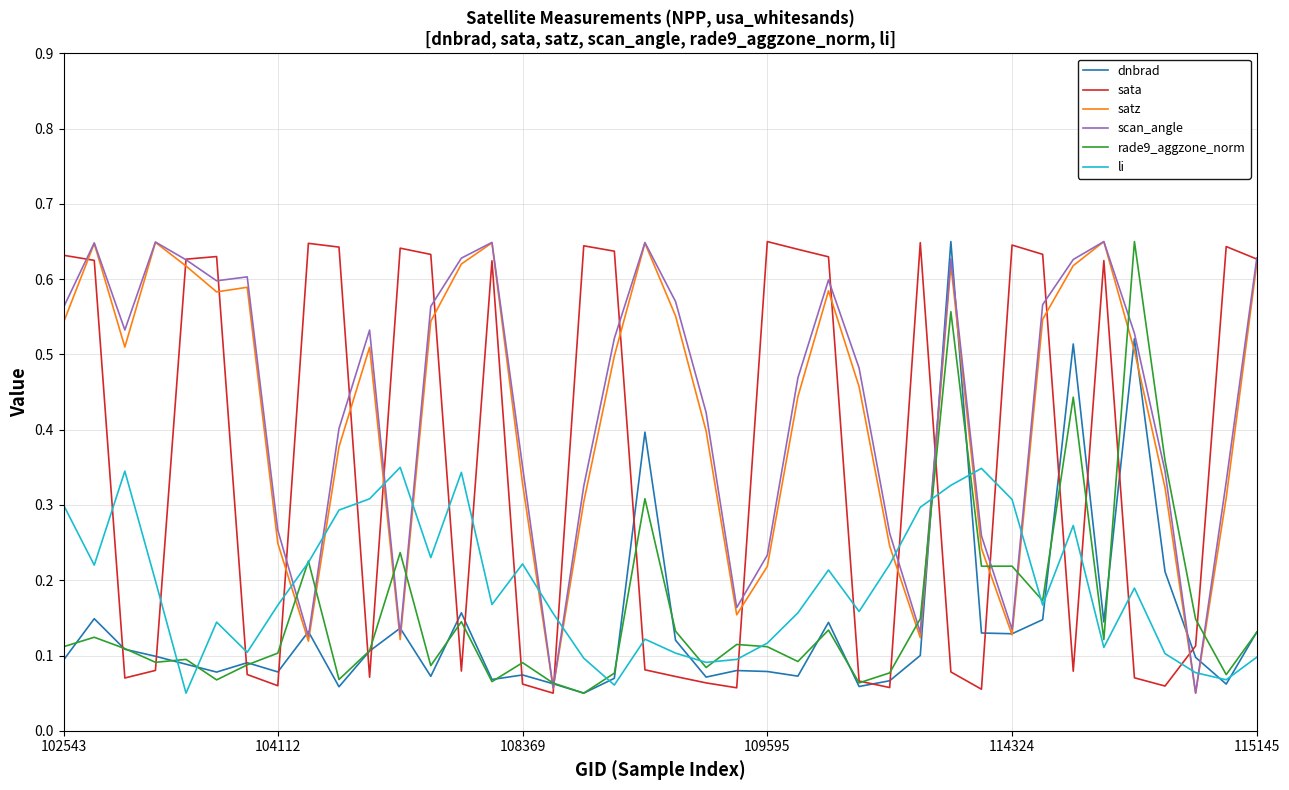

After their last crossing, which series has the higher values: satz or li?

satz